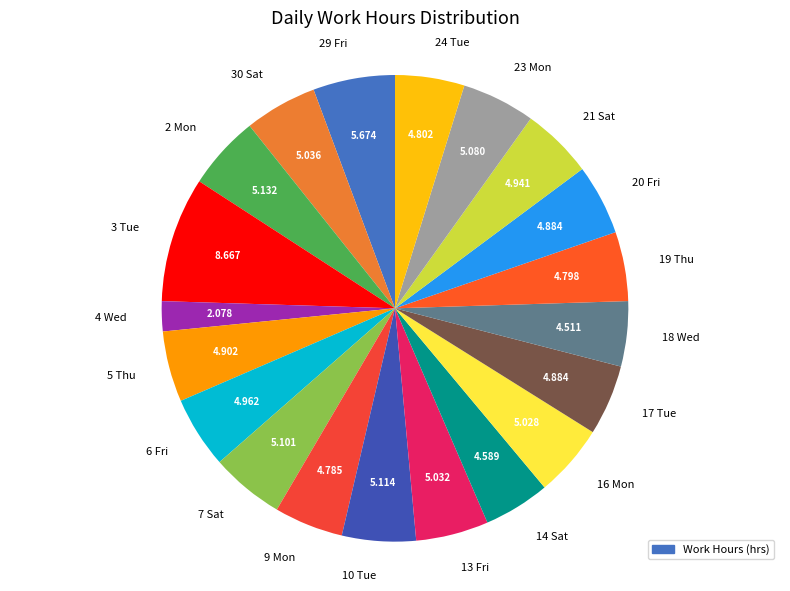

The 19 Thu slice represents 5% of the pie. True or false?

True